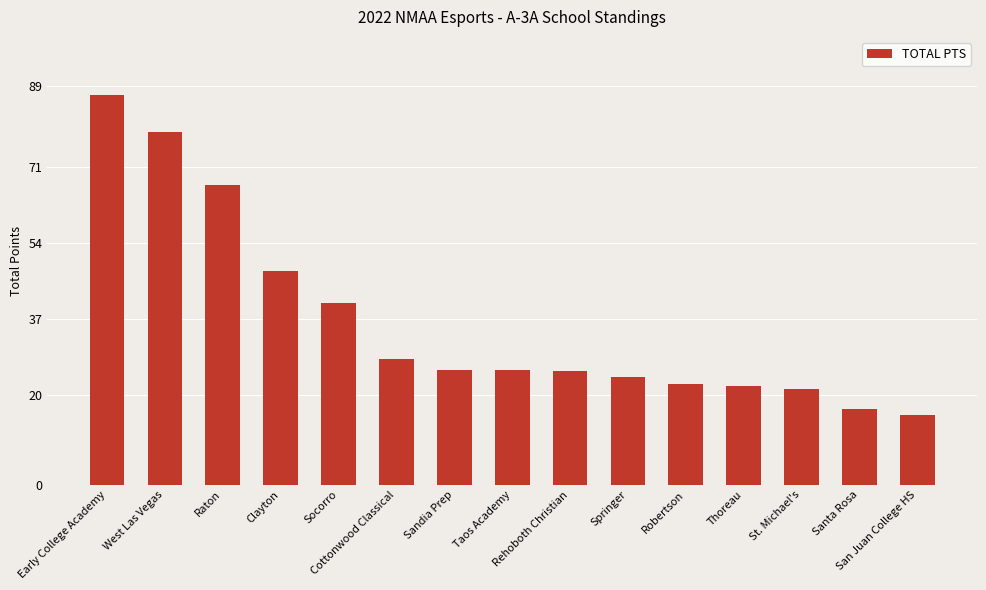

True or false: the data shows 25.6 at Taos Academy.

True